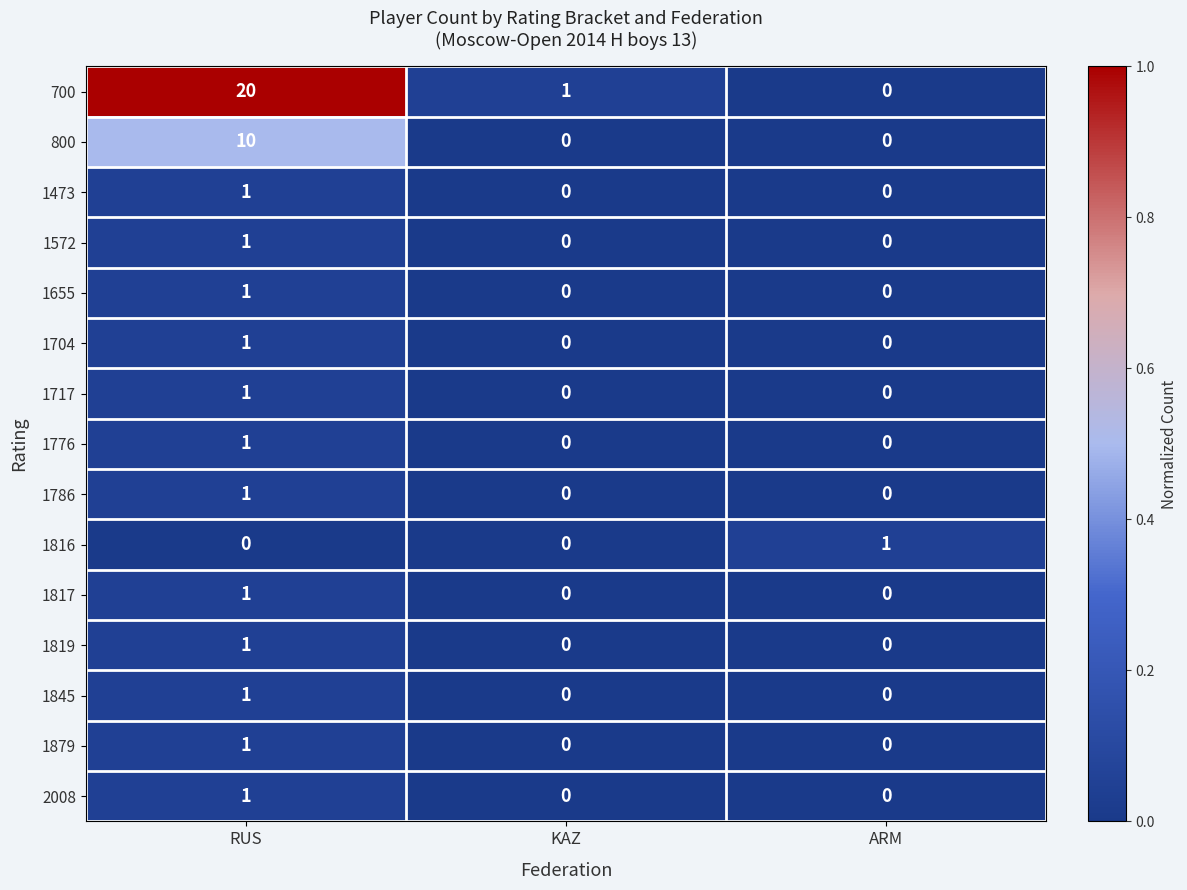

How many data points in 1704 are above 0?

1